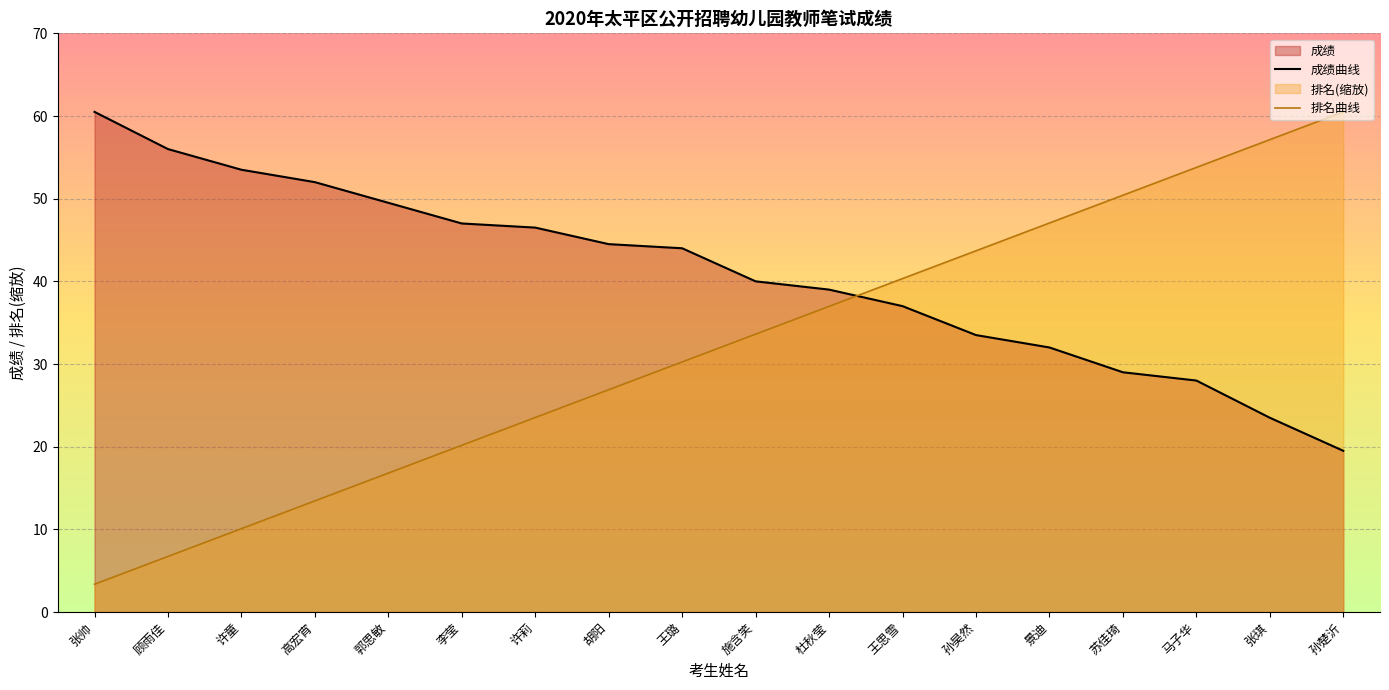

How many intersections are there between 排名 and 成绩?

1